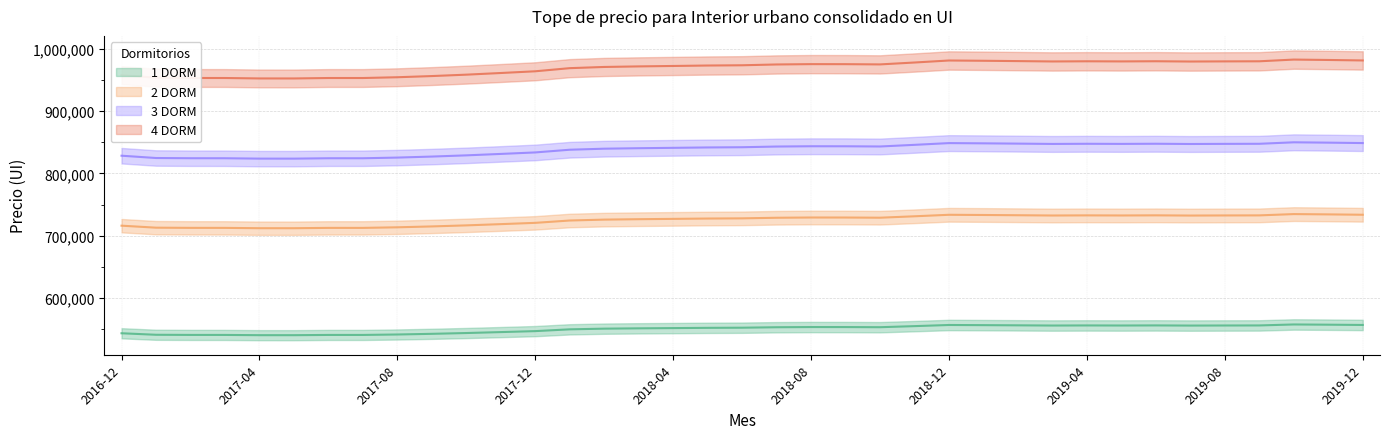

Which series has the largest total across all categories?

4 DORM